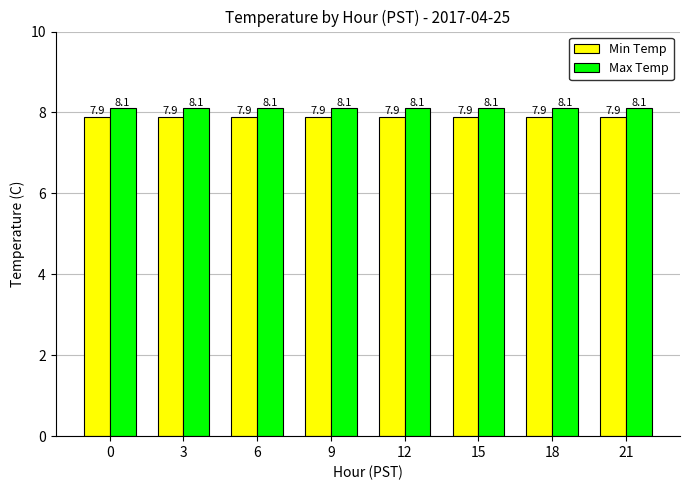

What is the minimum value for Max Temp?

8.1